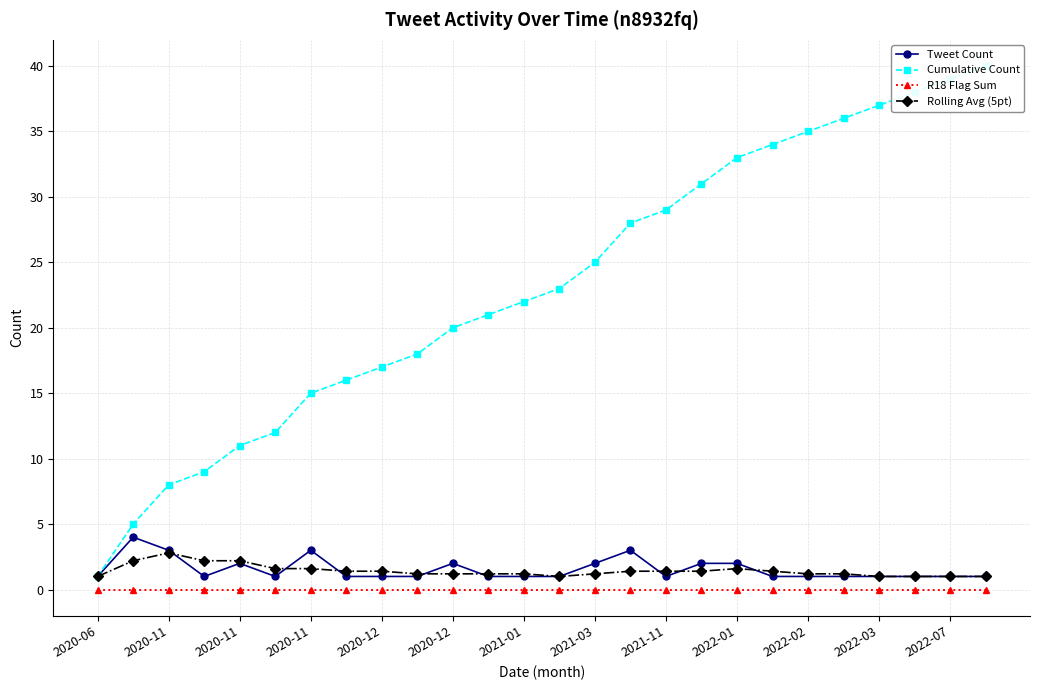

What is the total value across all series at 13?

25.0